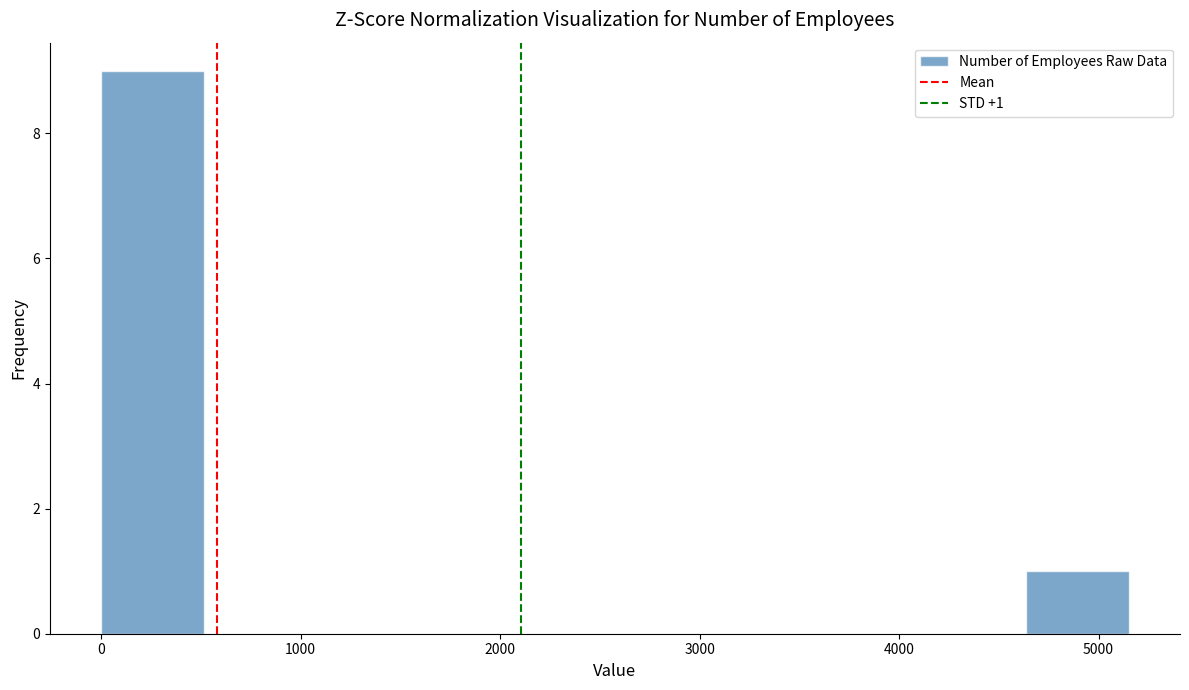

Over which range of the x-axis is the bar tallest?

0 to 500